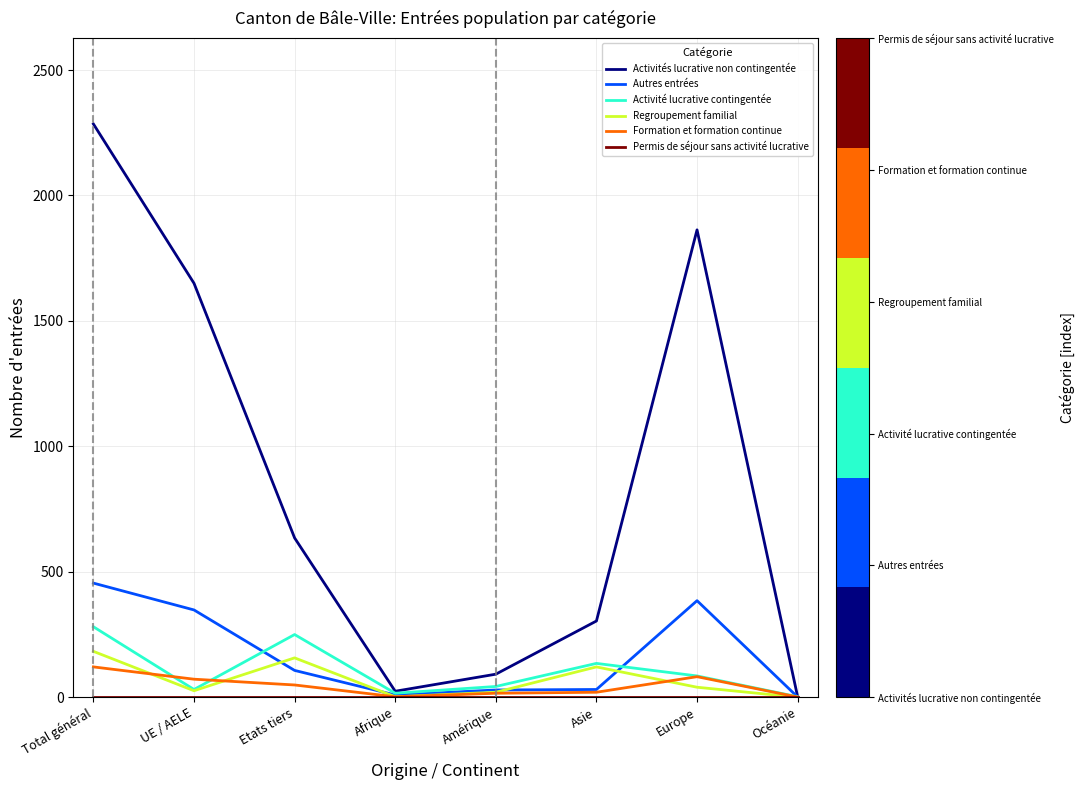

Is the value of Activités lucrative non contingentée at Amérique greater than the value of Activité lucrative contingentée at Total général?

No